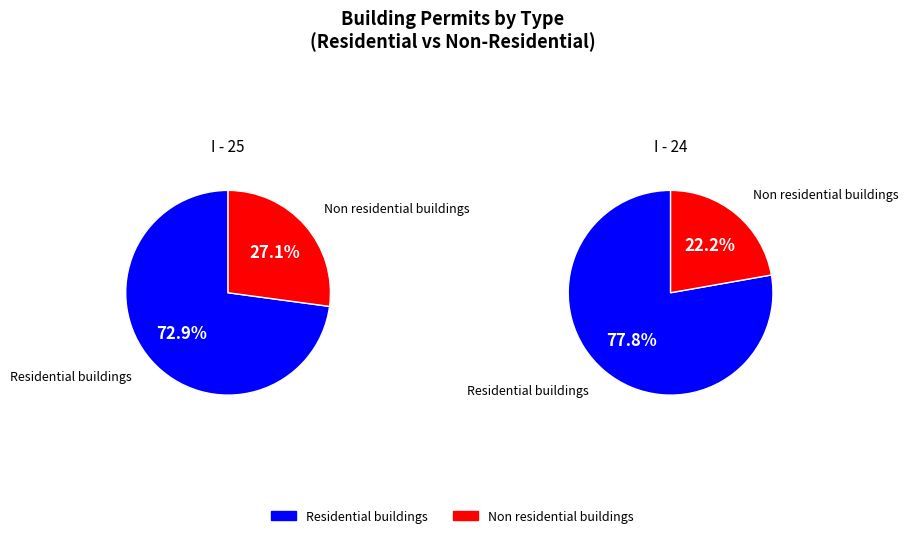

The 0 slice represents 61% of the pie. True or false?

False